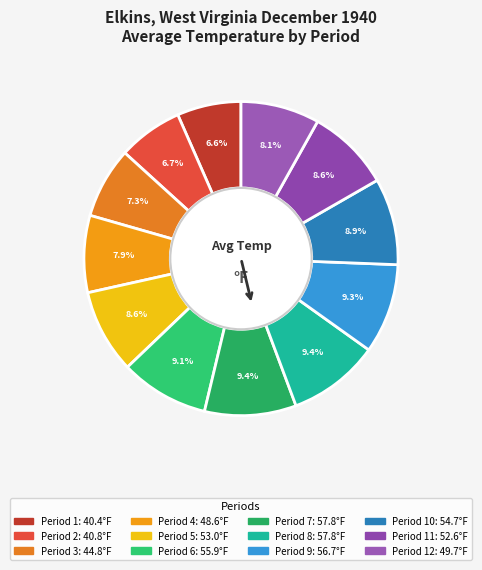

To the nearest percent, what is the average slice percentage?

8%